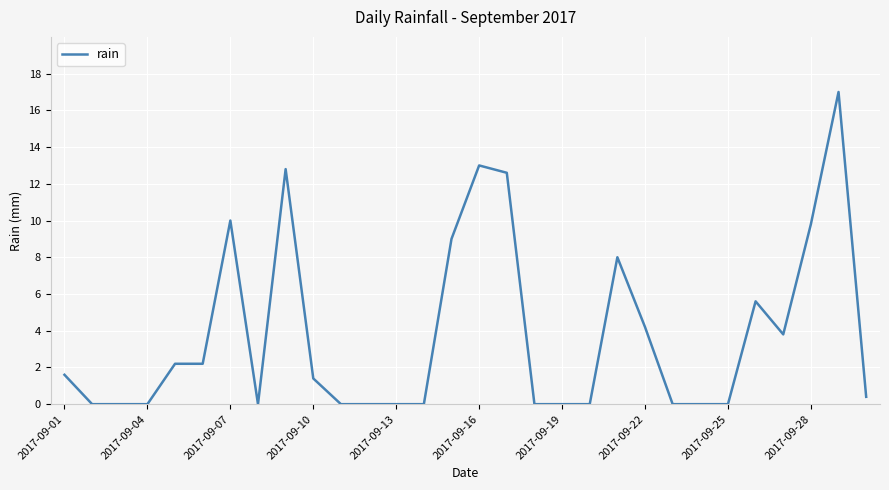

What is the difference between the maximum and minimum values?

17.0